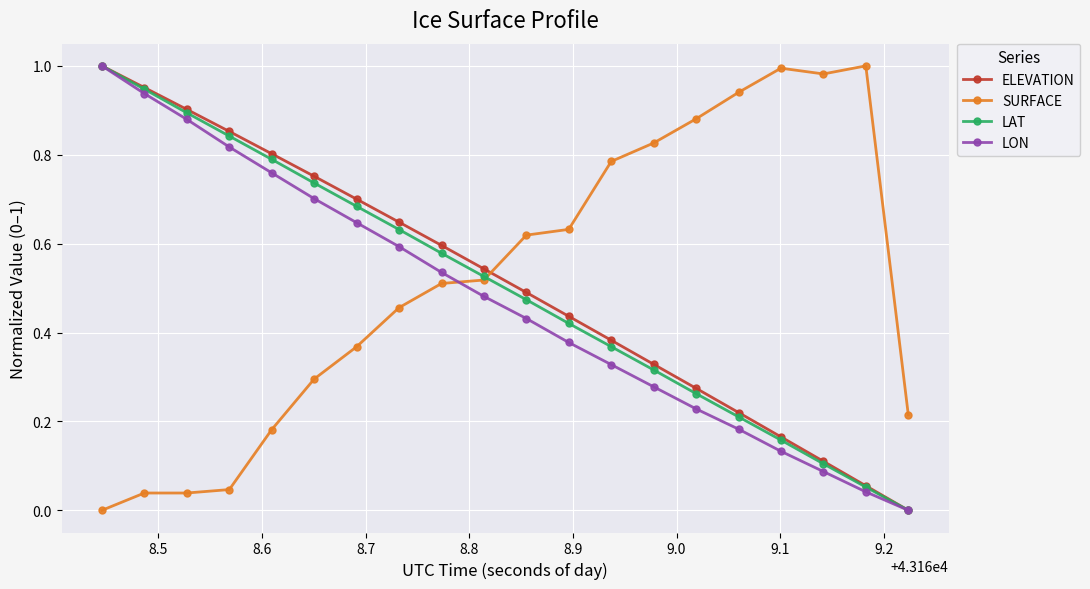

How many categories are shown in the chart?

20